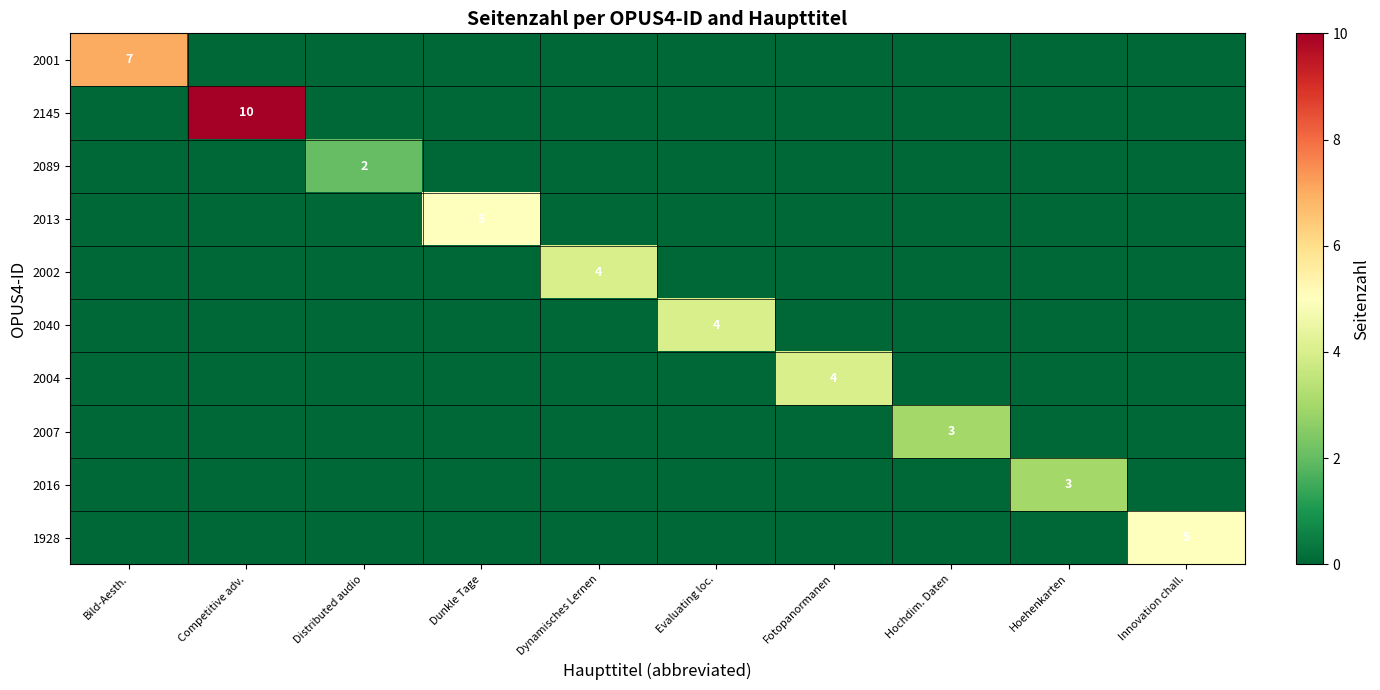

What is the highest value of the 2013 series?

5